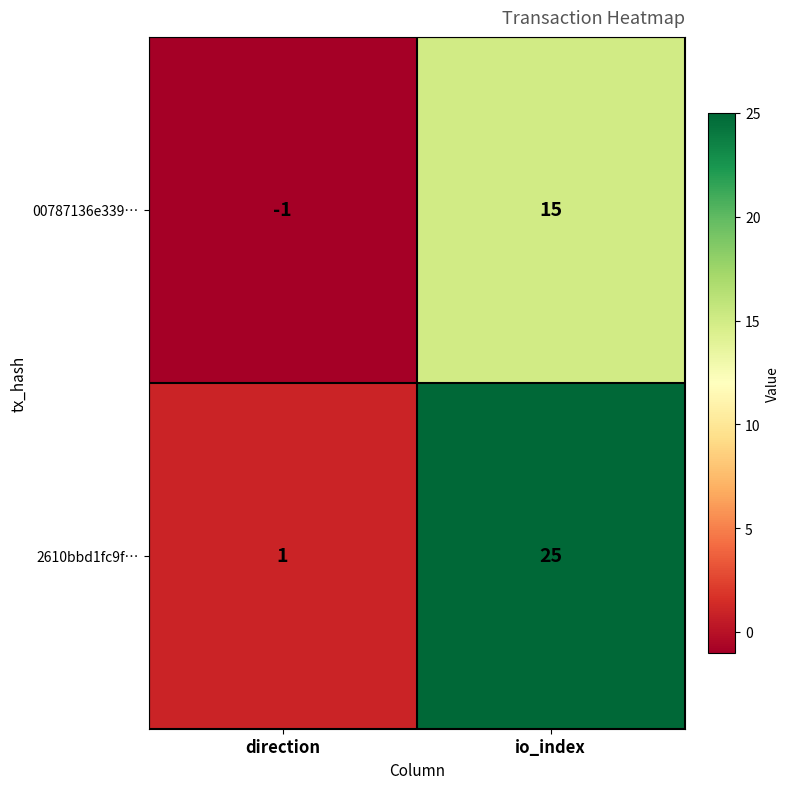

Where is 00787136e339… nearest to the value 7?

direction